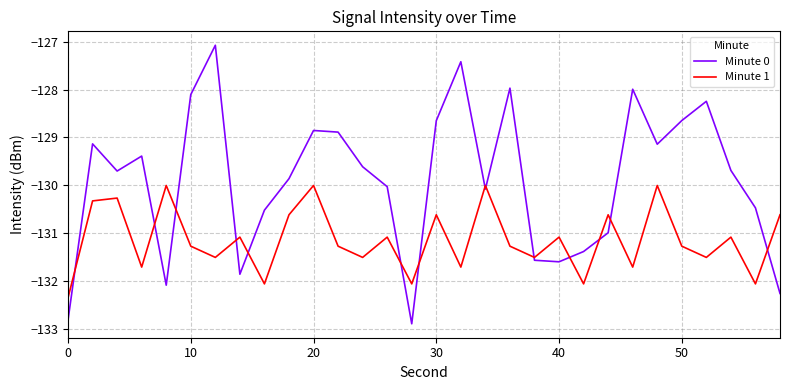

What is the minimum value shown in the chart?

-132.9